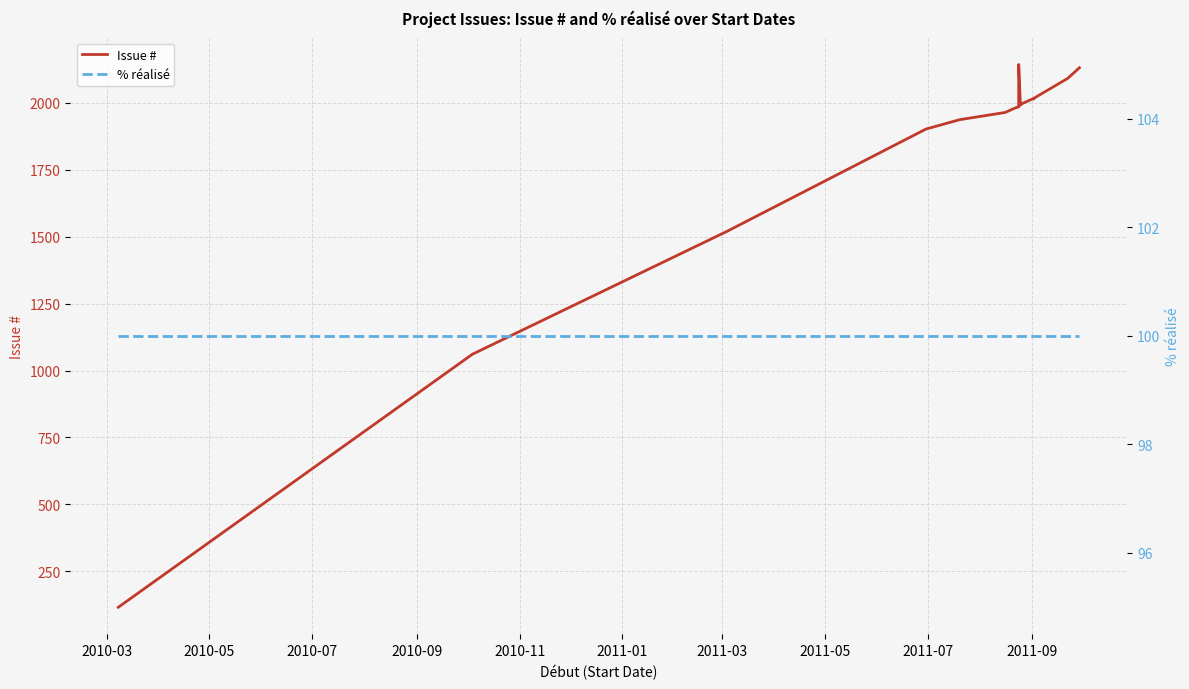

How many lines are shown in the chart?

2